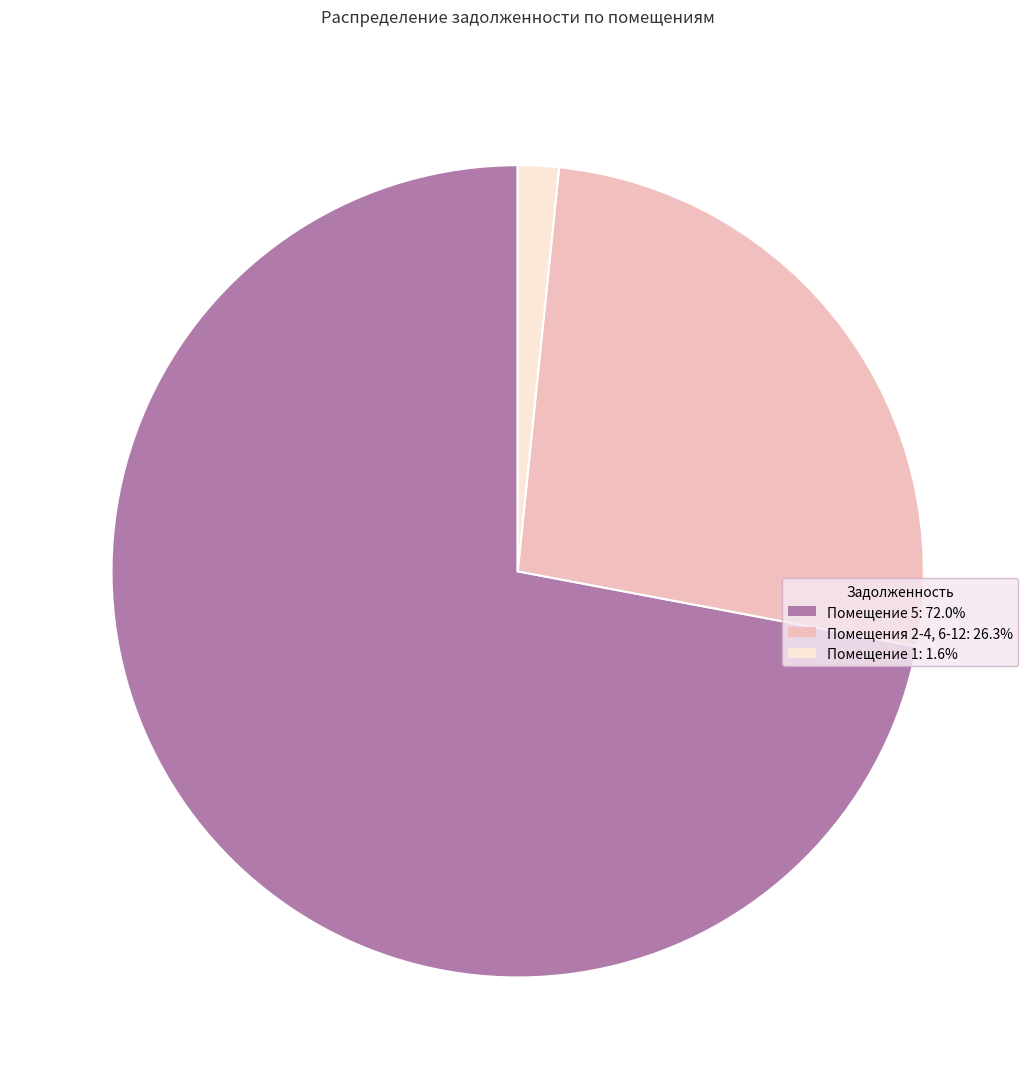

Does any single category account for the majority?

Yes